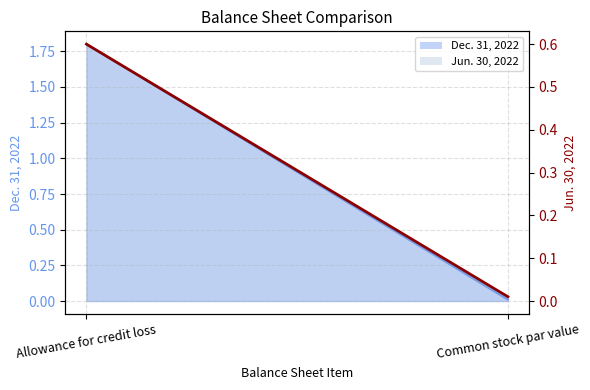

What is the label of the 1st point from the left?

Allowance for credit loss